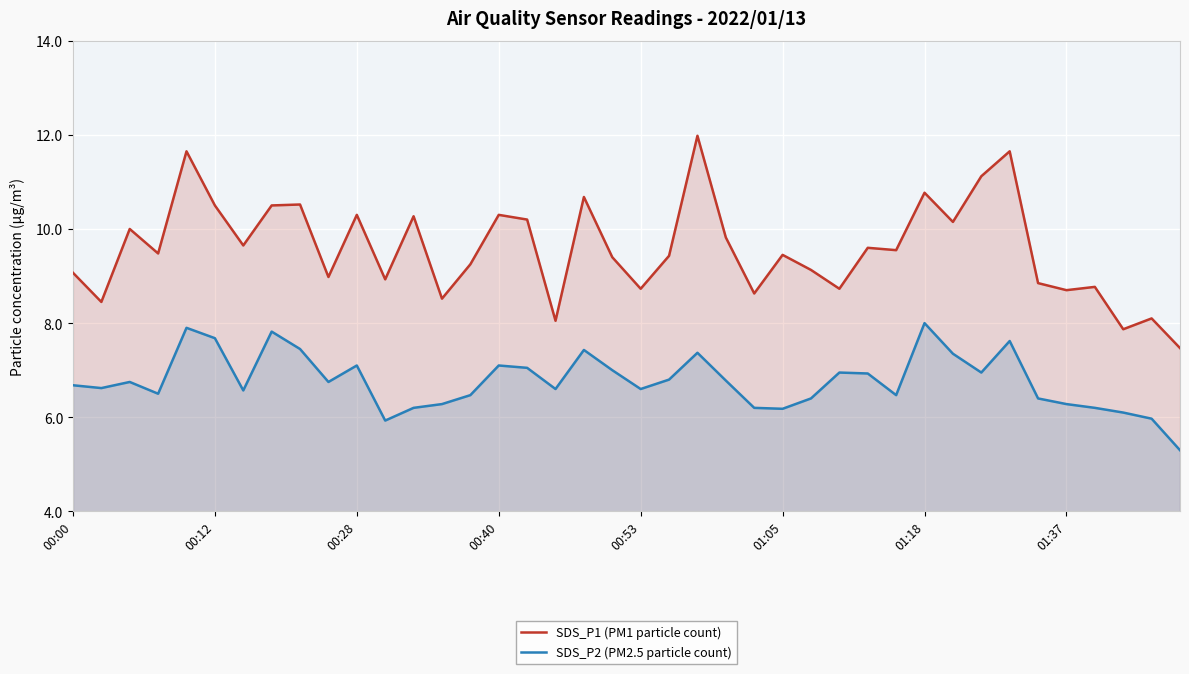

What is the total value across all series at 38?

14.1